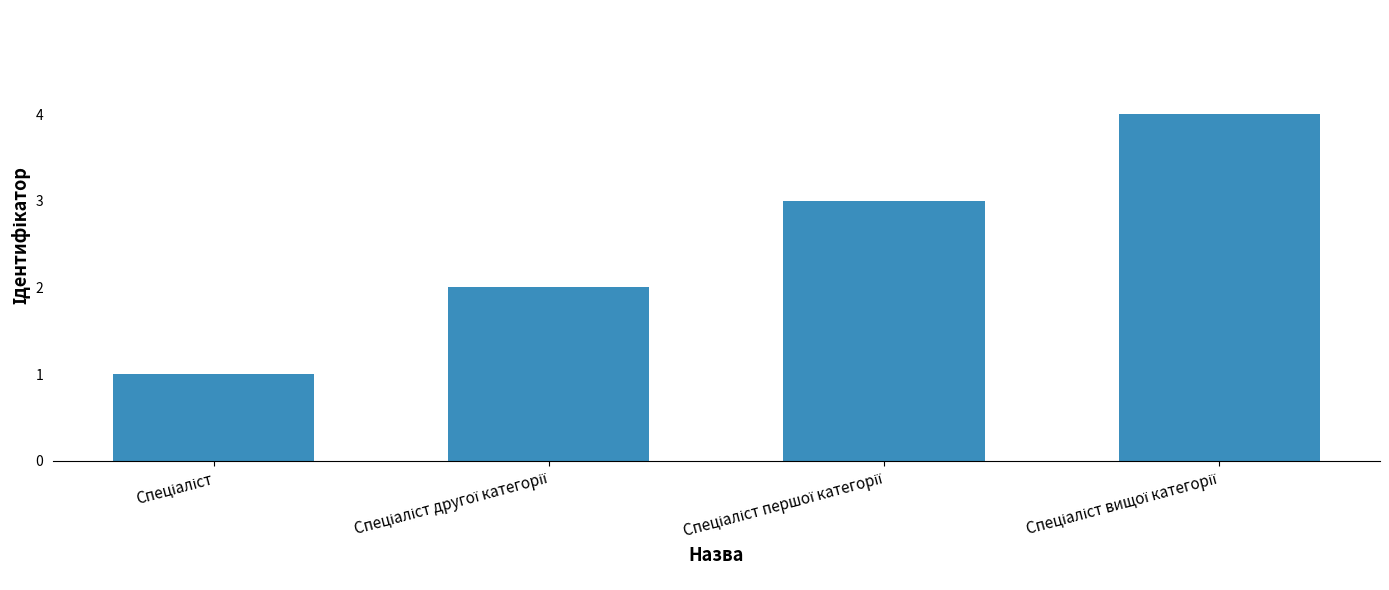

What is the maximum value shown in the chart?

4